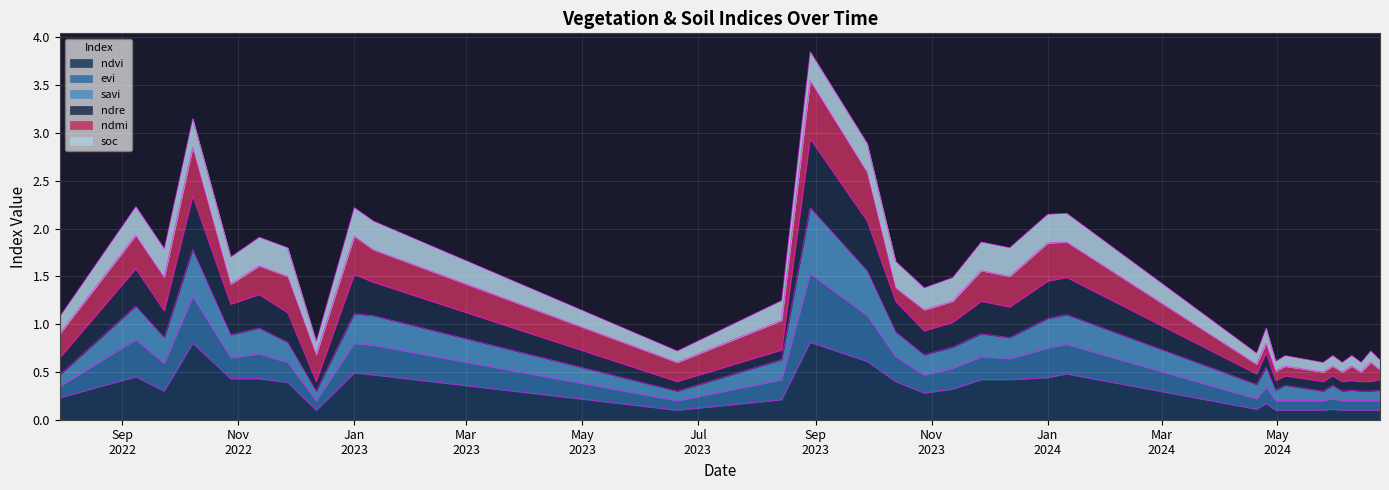

Is it true that ndre equals 0.9 at 28-10-2022?

False